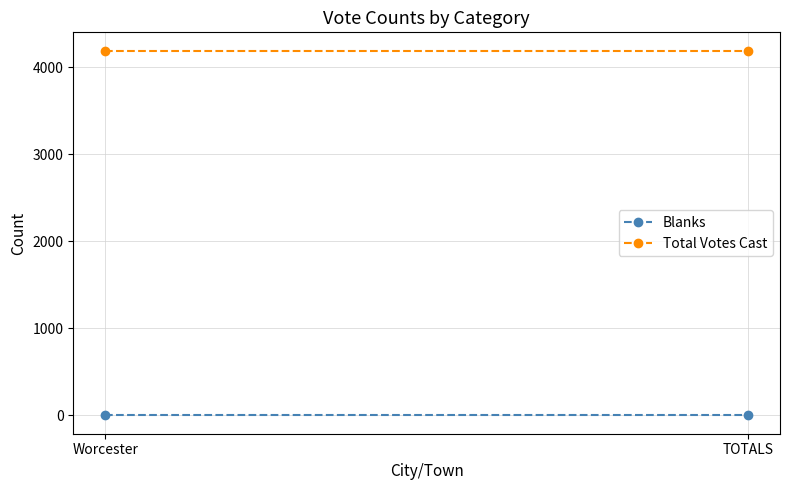

What is the total value across all series at TOTALS?

4193